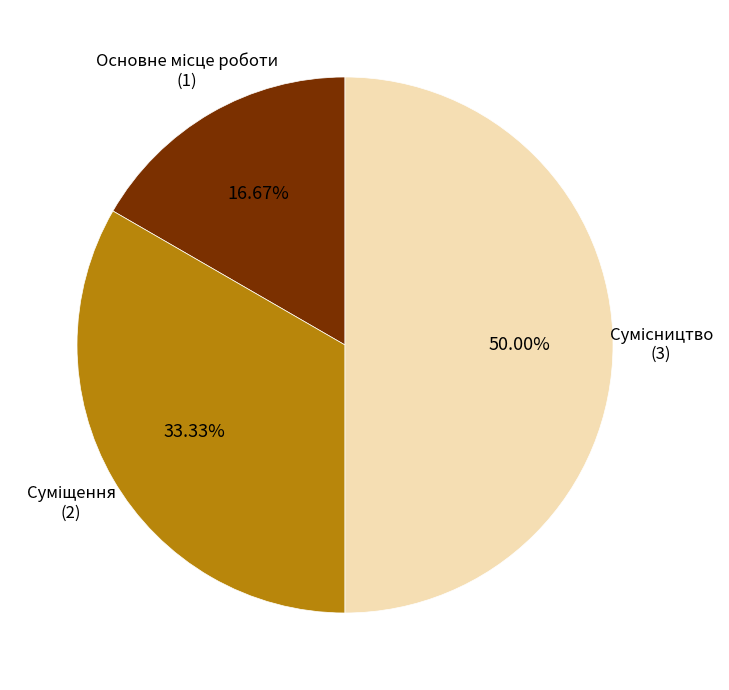

How many slices are in this pie chart?

3